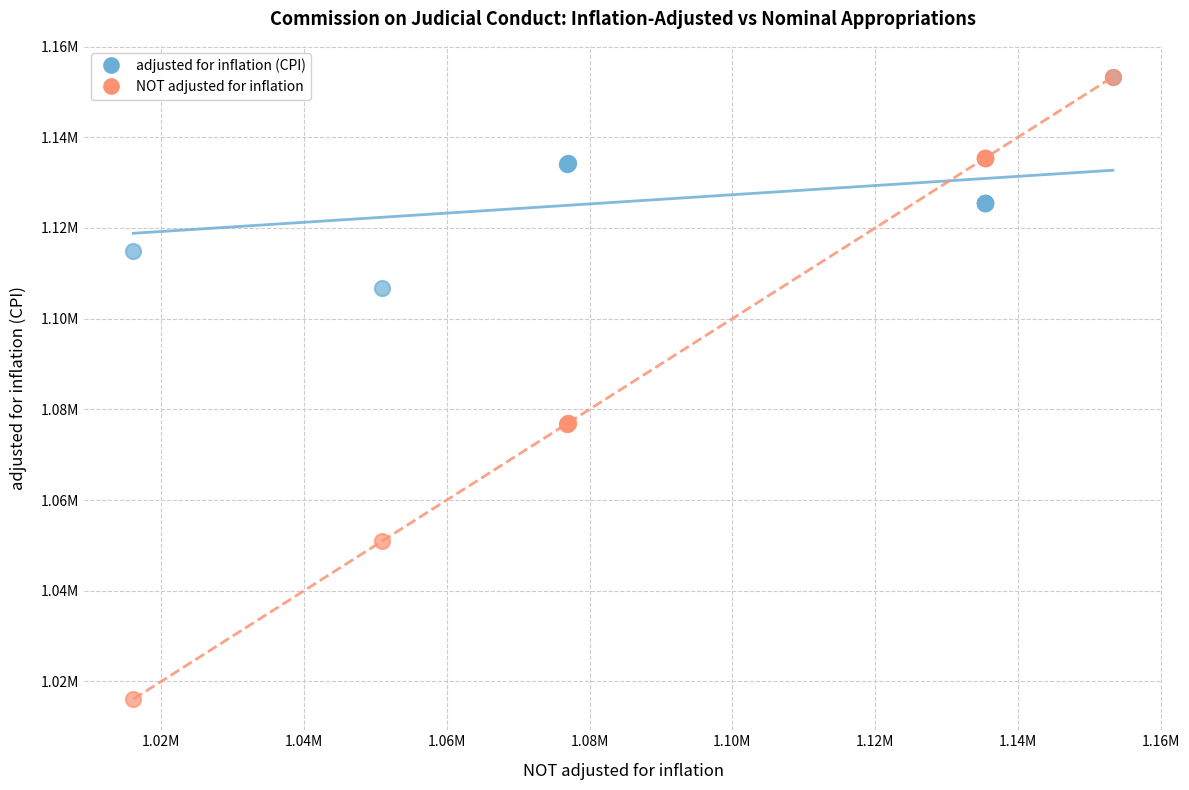

What are all the series names shown in the legend?

adjusted for inflation (CPI), NOT adjusted for inflation